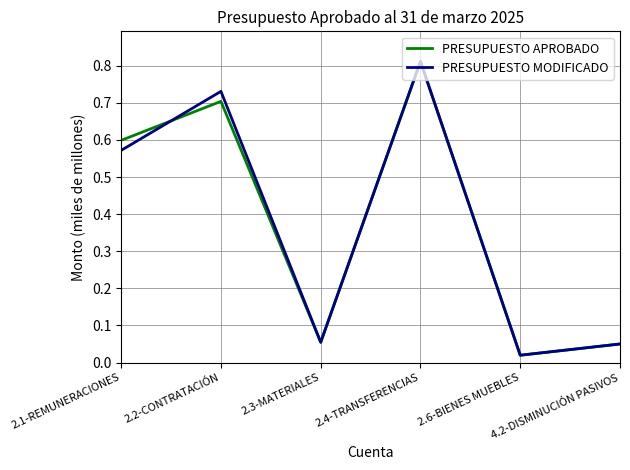

What is the sum of all PRESUPUESTO APROBADO values?

2.2